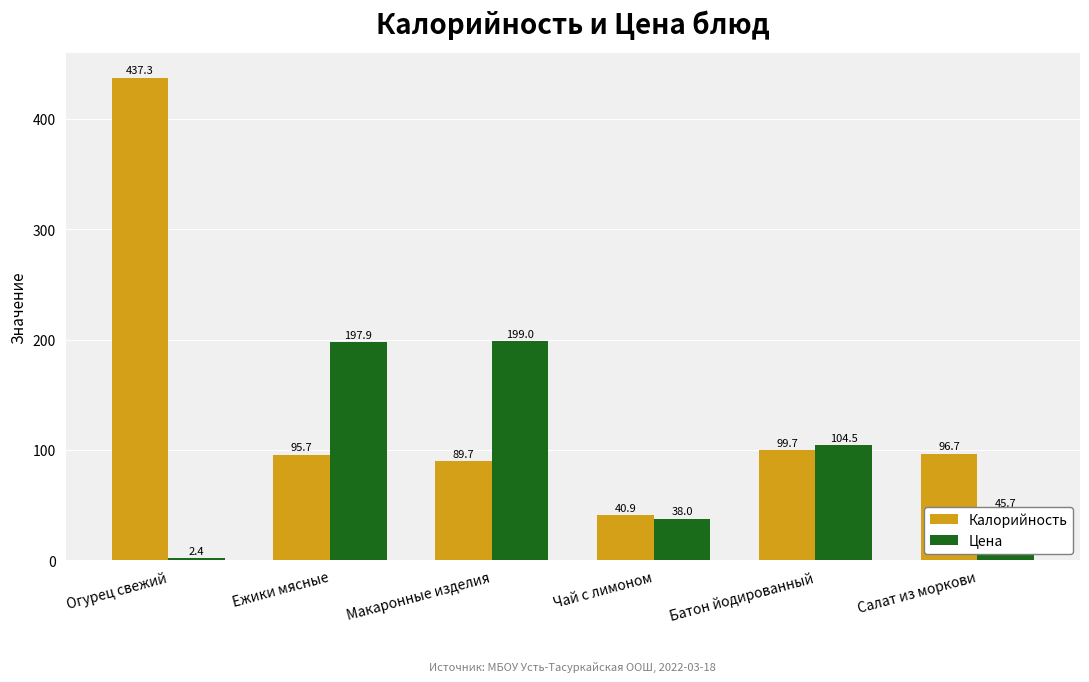

List the series in order of their overall mean, lowest first.

Цена, Калорийность